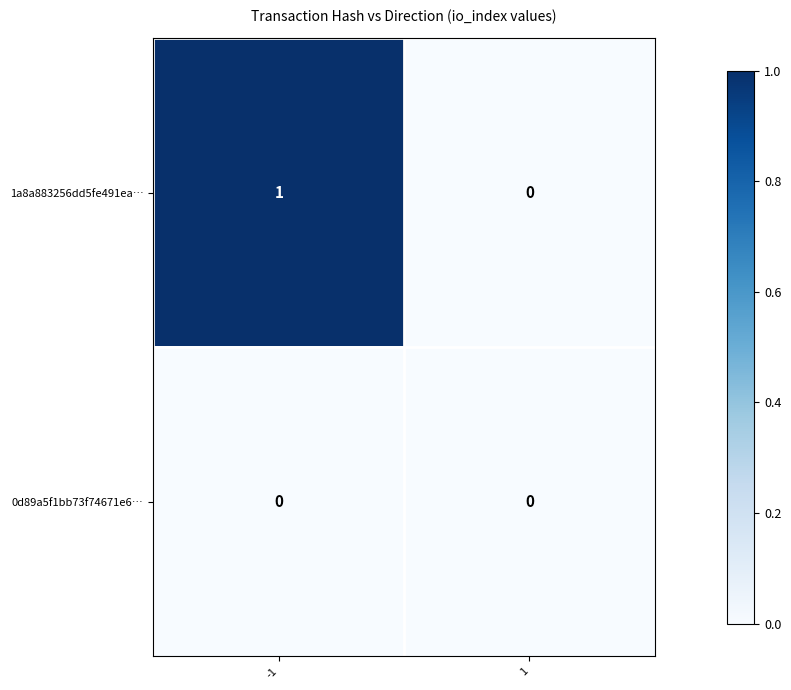

What is the greatest value displayed?

1